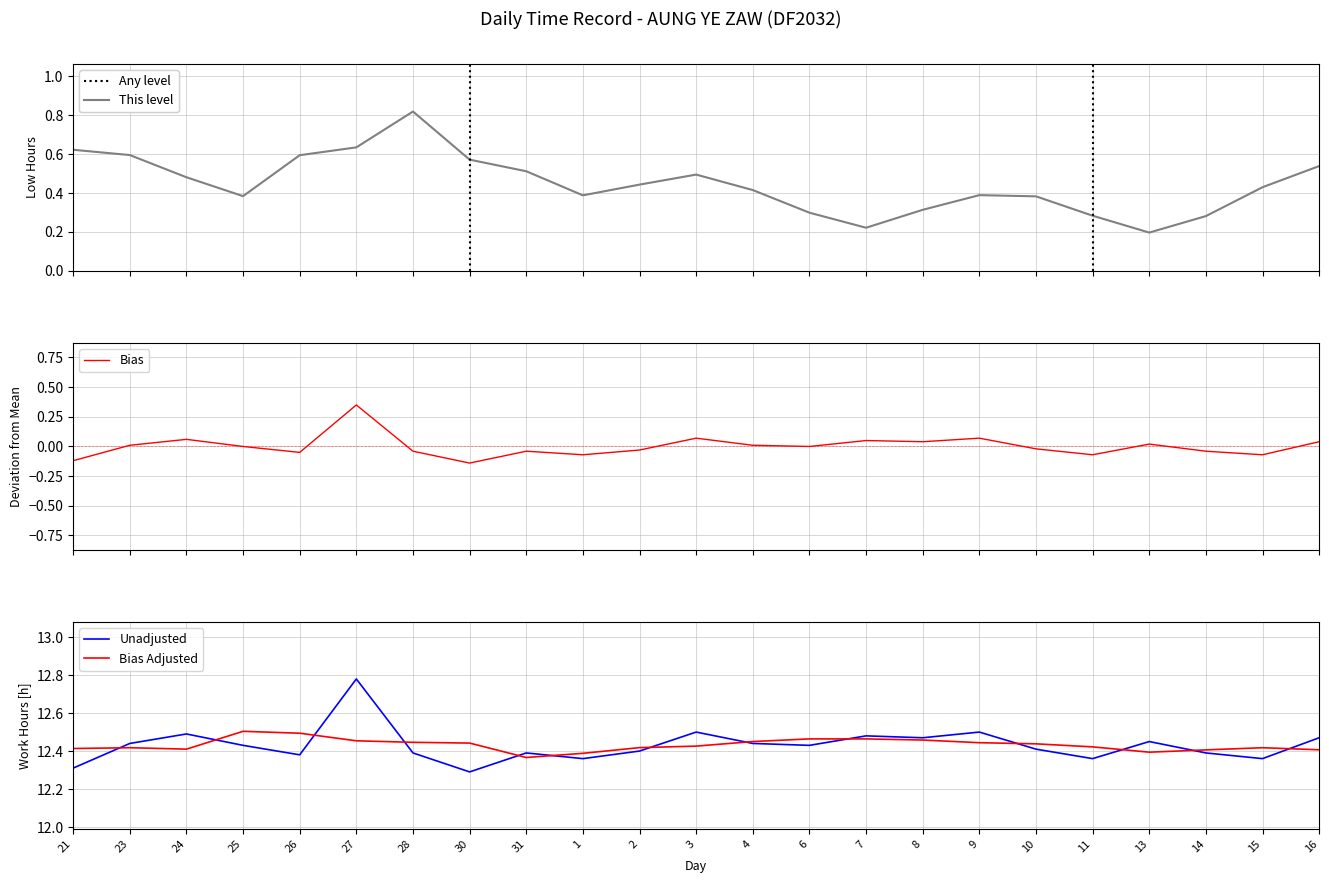

Reading left to right, transcribe all the data shown in this chart.

This level: 0.6	0.6	0.5	0.4	0.6	0.6	0.8	0.6	0.5	0.4	0.4	0.5	0.4	0.3	0.2	0.3	0.4	0.4	0.3	0.2	0.3	0.4	0.5
Bias: -0.1	0.0	0.1	-0.0	-0.1	0.3	-0.0	-0.1	-0.0	-0.1	-0.0	0.1	0.0	-0.0	0.0	0.0	0.1	-0.0	-0.1	0.0	-0.0	-0.1	0.0
Unadjusted: 12.3	12.4	12.5	12.4	12.4	12.8	12.4	12.3	12.4	12.4	12.4	12.5	12.4	12.4	12.5	12.5	12.5	12.4	12.4	12.4	12.4	12.4	12.5
Bias Adjusted: 12.4	12.4	12.4	12.5	12.5	12.5	12.4	12.4	12.4	12.4	12.4	12.4	12.4	12.5	12.5	12.5	12.4	12.4	12.4	12.4	12.4	12.4	12.4